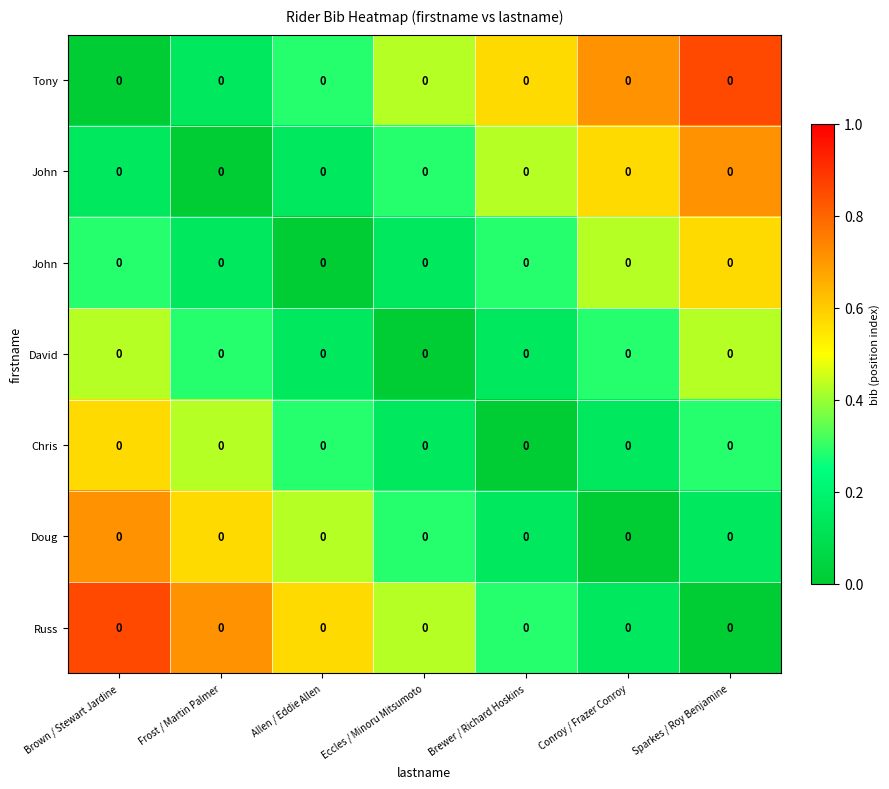

How many data points does each series have?

7